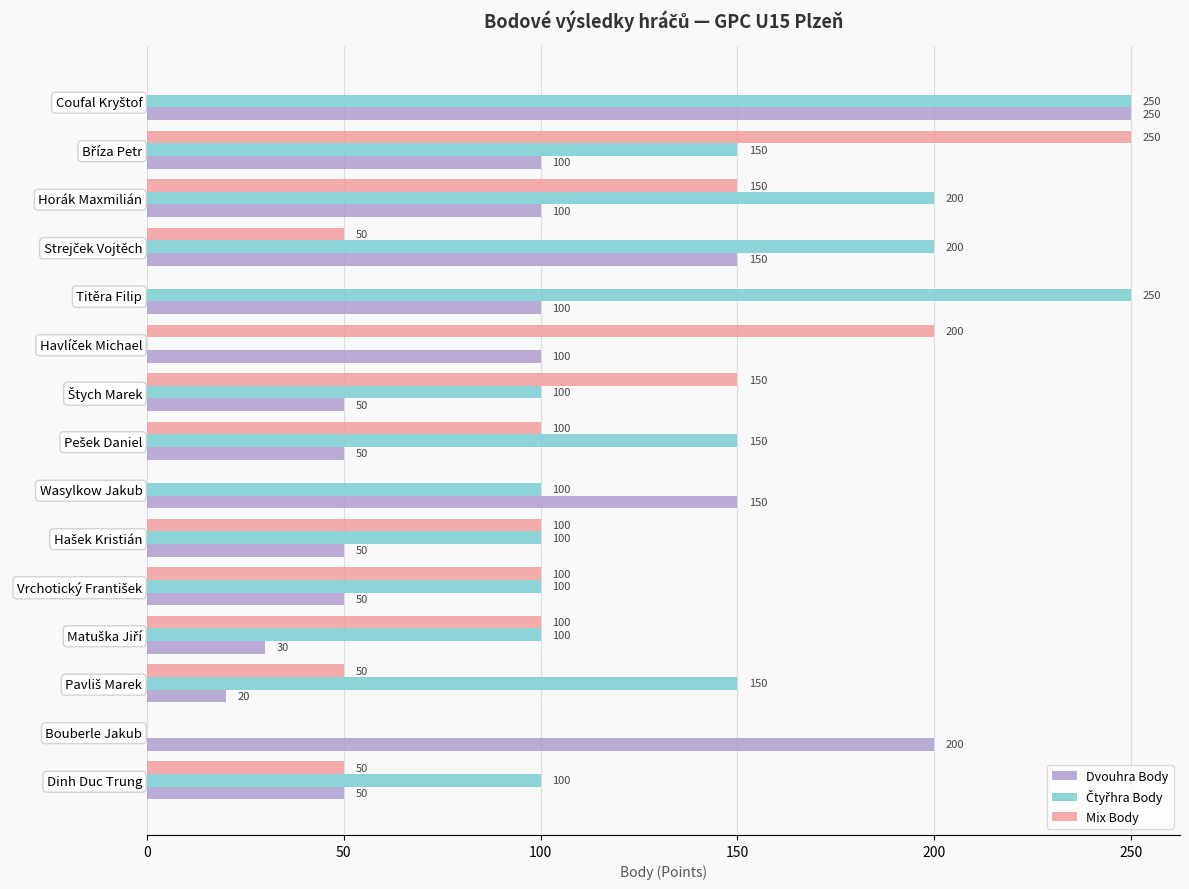

What is the sum of all Mix Body values?

1300